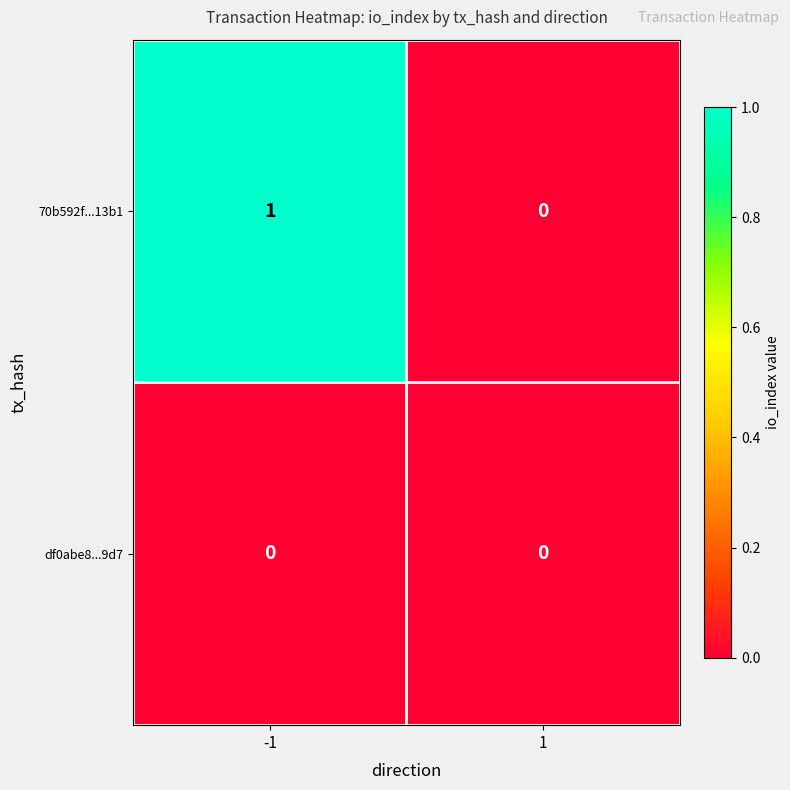

List the labels in order of 70b592f...13b1 value, smallest first.

1, -1